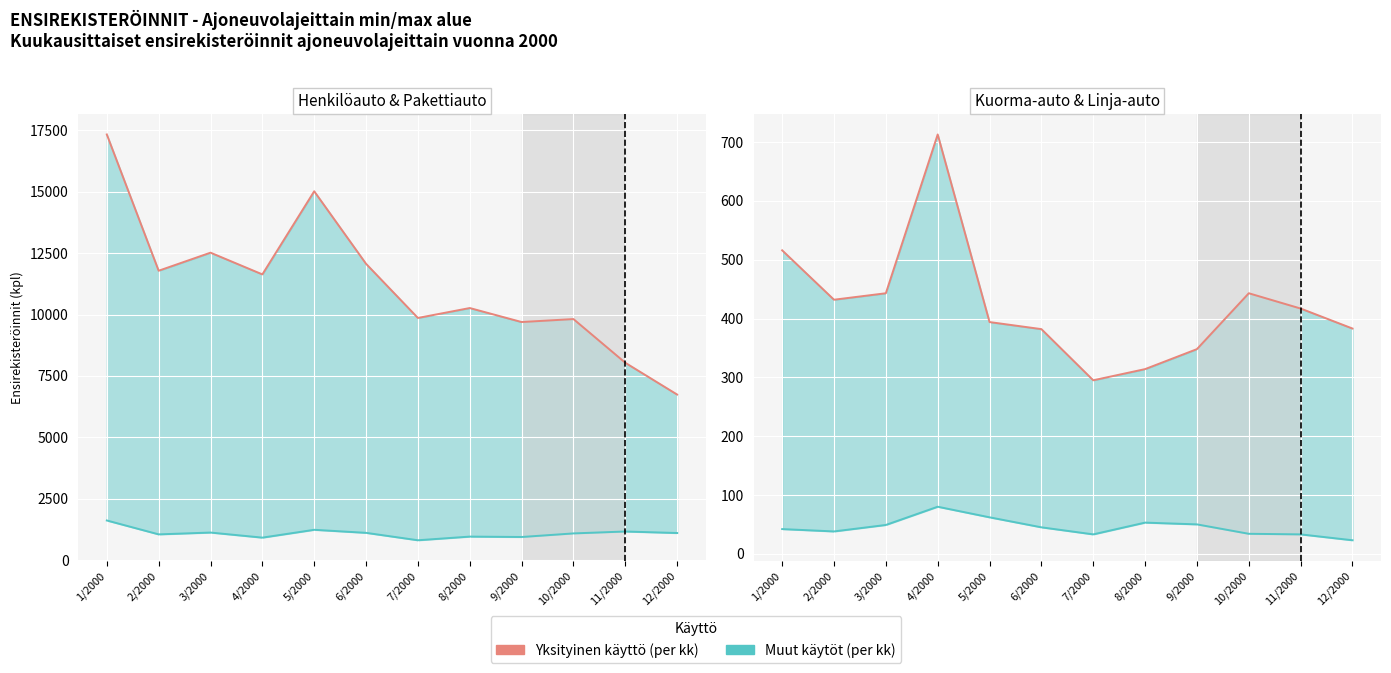

Reading left to right, what are all the values shown in this chart?

Henkilöauto Yhteensä: 1/2000=17336	2/2000=11784	3/2000=12520	4/2000=11635	5/2000=15021	6/2000=12066	7/2000=9860	8/2000=10264	9/2000=9694	10/2000=9815	11/2000=8034	12/2000=6739
Pakettiauto Yhteensä: 1/2000=1609	2/2000=1043	3/2000=1117	4/2000=910	5/2000=1229	6/2000=1105	7/2000=803	8/2000=952	9/2000=936	10/2000=1082	11/2000=1160	12/2000=1098
Kuorma-auto Yhteensä: 1/2000=516	2/2000=432	3/2000=443	4/2000=713	5/2000=394	6/2000=382	7/2000=295	8/2000=314	9/2000=348	10/2000=443	11/2000=417	12/2000=383
Linja-auto Yhteensä: 1/2000=42	2/2000=38	3/2000=49	4/2000=80	5/2000=62	6/2000=45	7/2000=33	8/2000=53	9/2000=50	10/2000=34	11/2000=33	12/2000=23